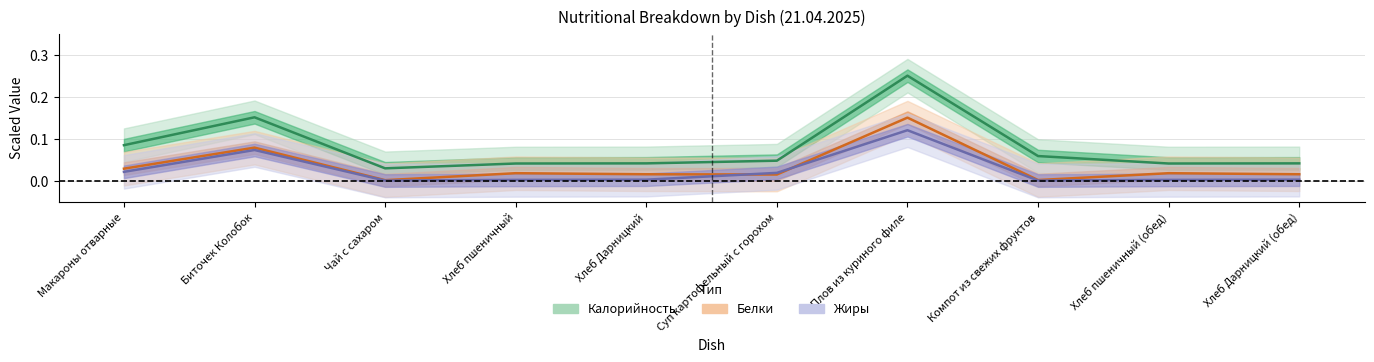

List the series in order of their peak value, lowest first.

Жиры, Белки, Калорийность